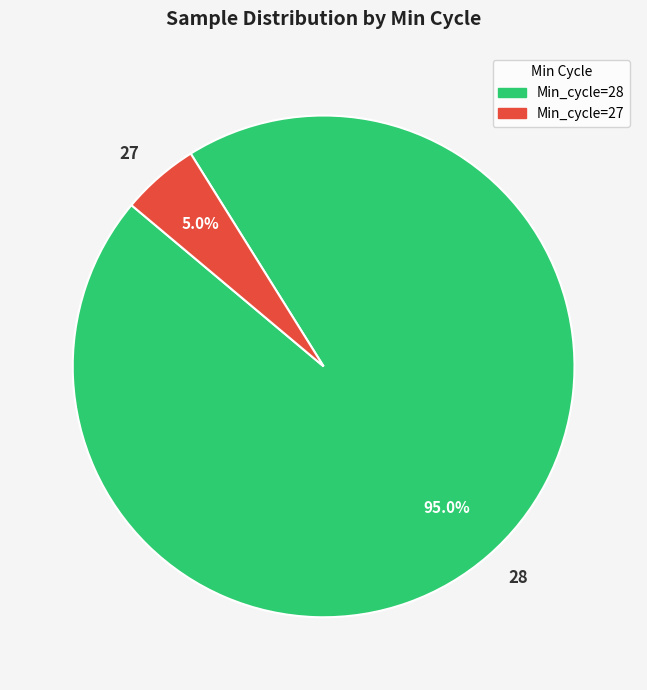

Which slice represents more than half of the pie?

28